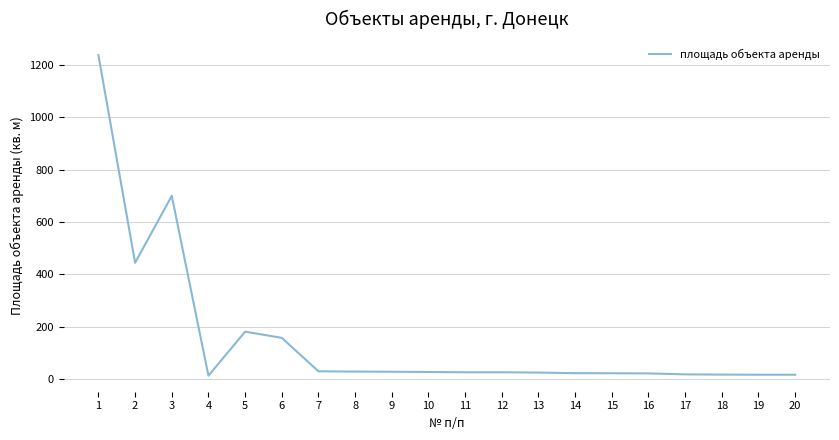

What is the sum of the values at 2 and 15?

467.2